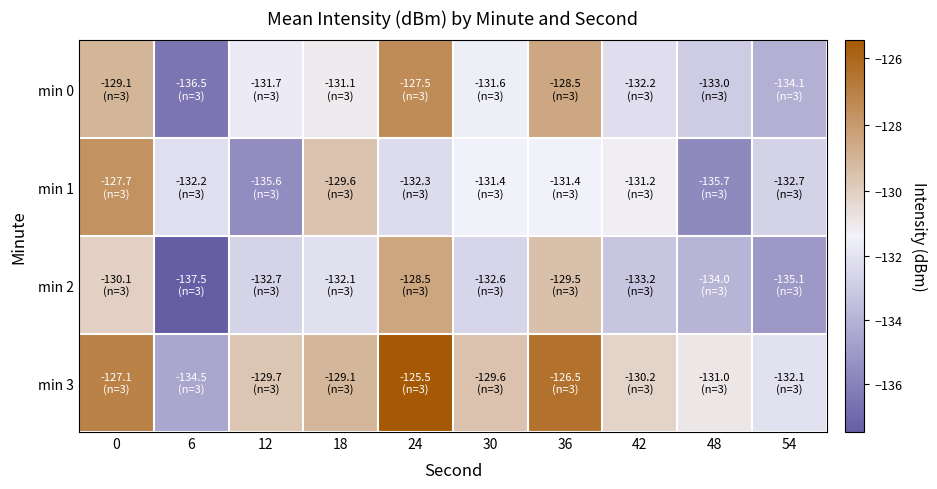

Rank the series at 0 from highest to lowest value.

min 3, min 1, min 0, min 2